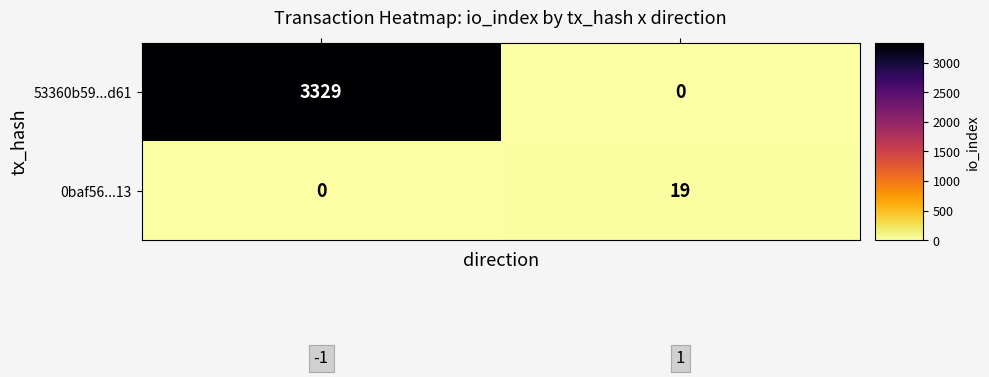

What is the sum of all 53360b59...d61 values?

3329